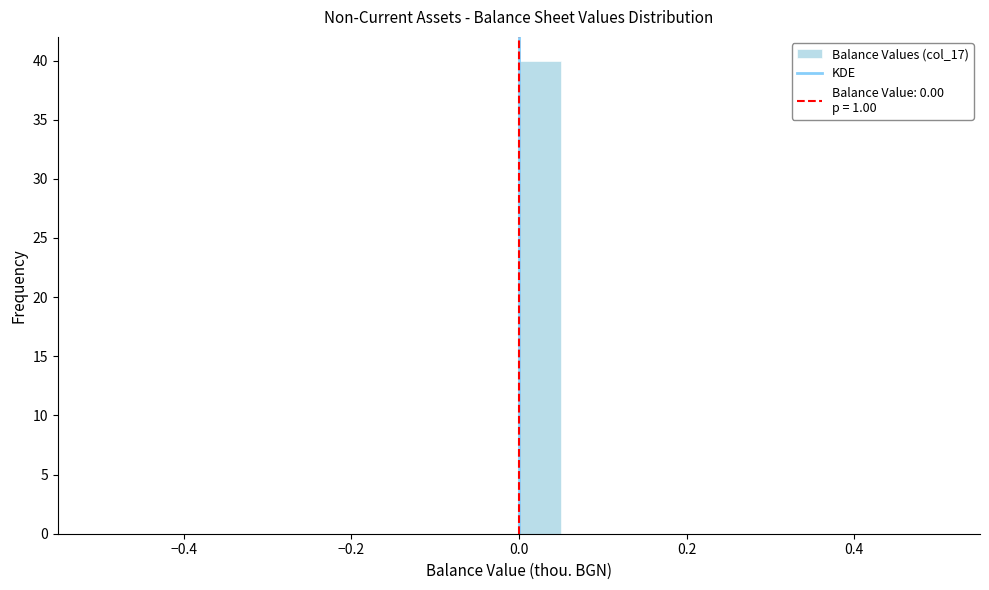

Read against the x-axis, roughly where is the centre of the tallest bar?

0.02